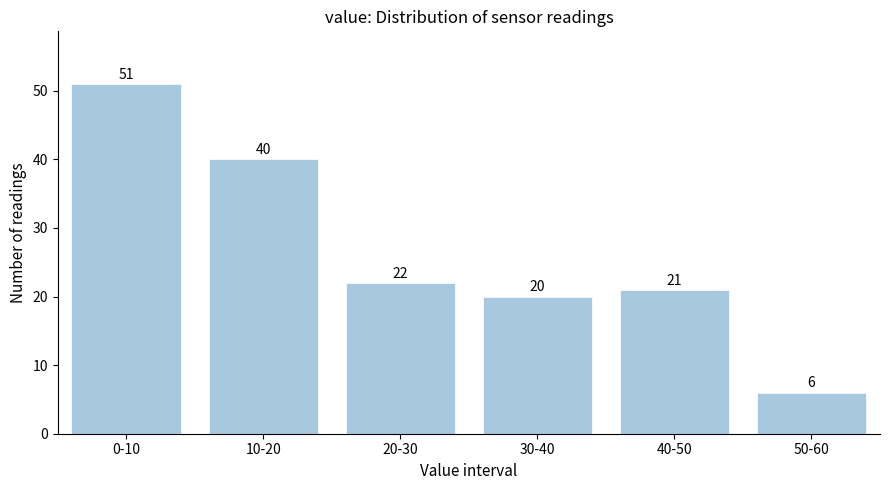

Reading left to right, extract all data points from this chart.

51	40	22	20	21	6